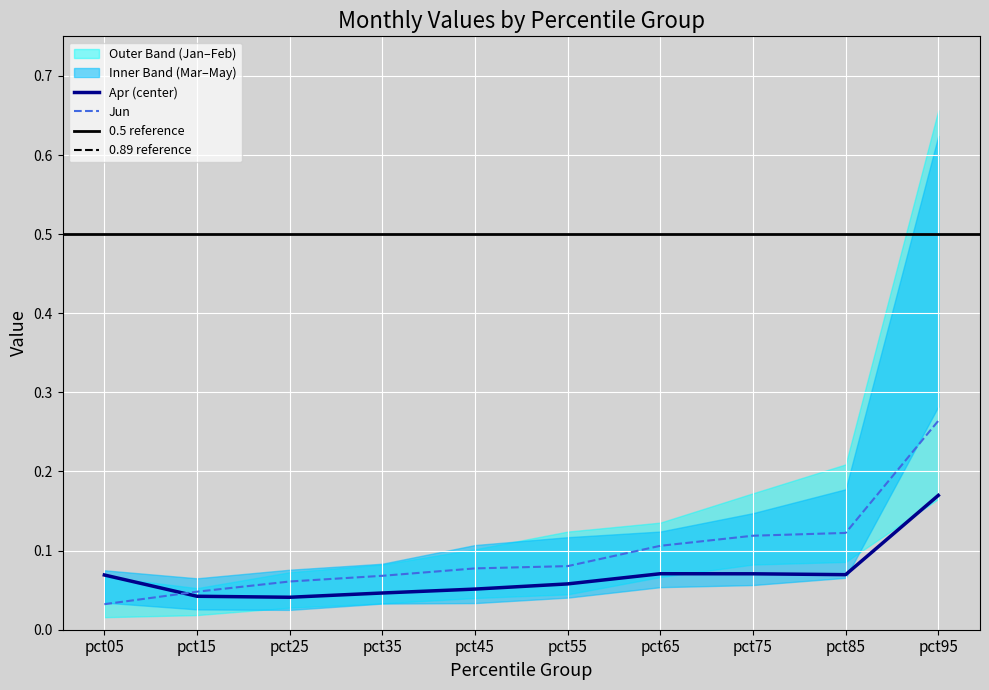

At which category is the sum across all series the highest?

pct95